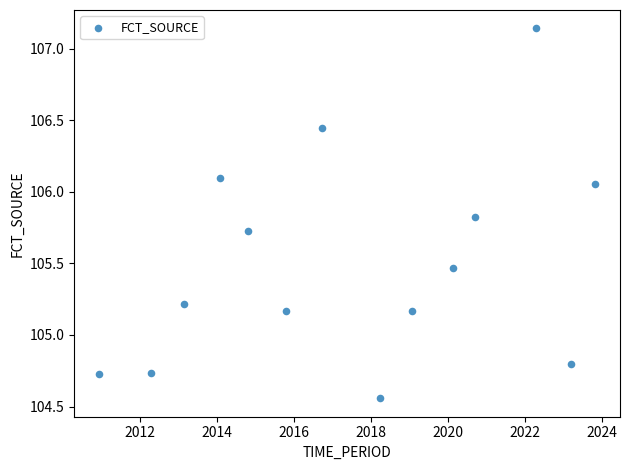

What is the range of Y values (max minus min)?

2.6